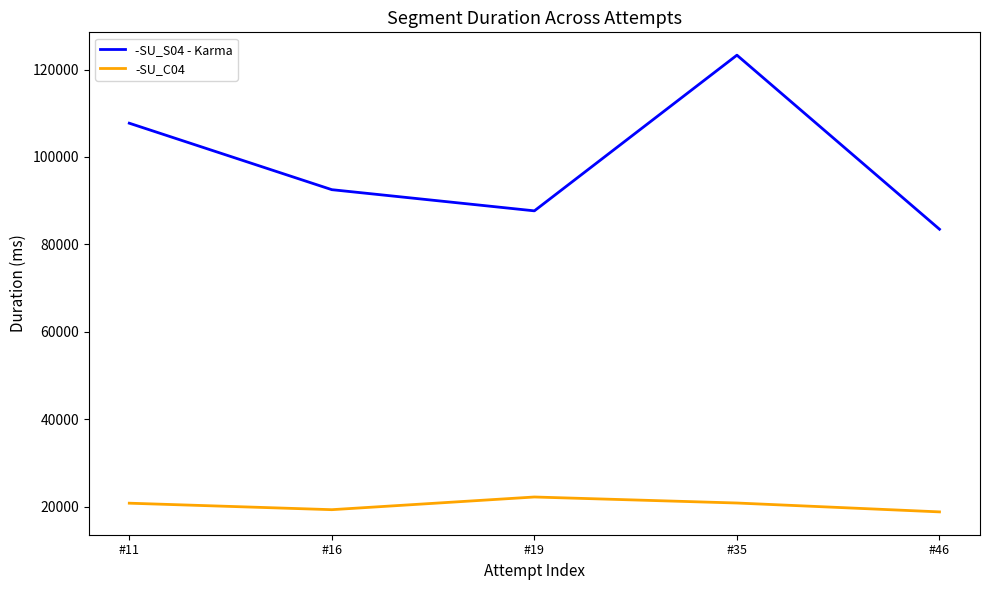

What is the difference between the -SU_S04 - Karma values at #35 and #11?

15561